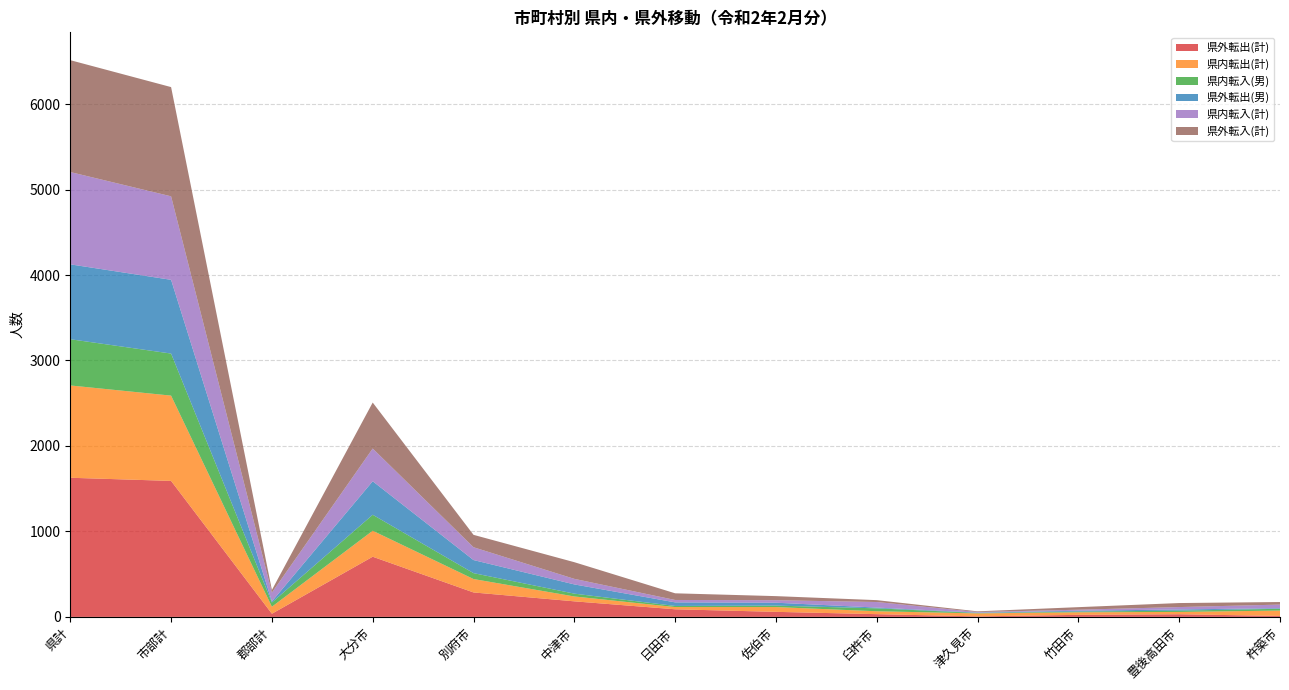

Reading left to right, transcribe all the data shown in this chart.

県外転出(計): 1628	1591	37	704	286	182	89	59	32	6	24	31	11
県内転出(計): 1080	998	82	304	157	57	26	56	34	35	30	27	63
県内転入(男): 541	492	49	187	69	33	13	17	34	5	8	15	21
県外転出(男): 876	863	13	392	153	108	42	34	9	4	10	14	7
県内転入(計): 1080	977	103	383	150	65	28	29	65	7	12	28	42
県外転入(計): 1309	1278	31	538	145	195	78	48	22	8	30	47	30